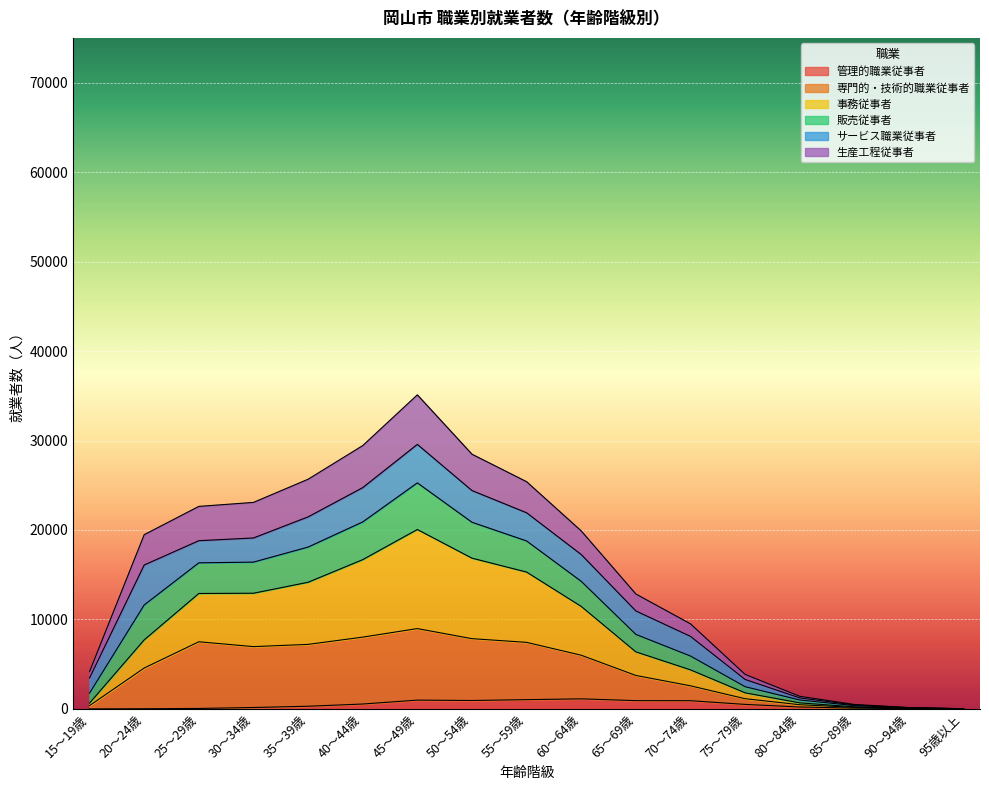

Between 30～34歳 and 50～54歳, which is larger?

50～54歳